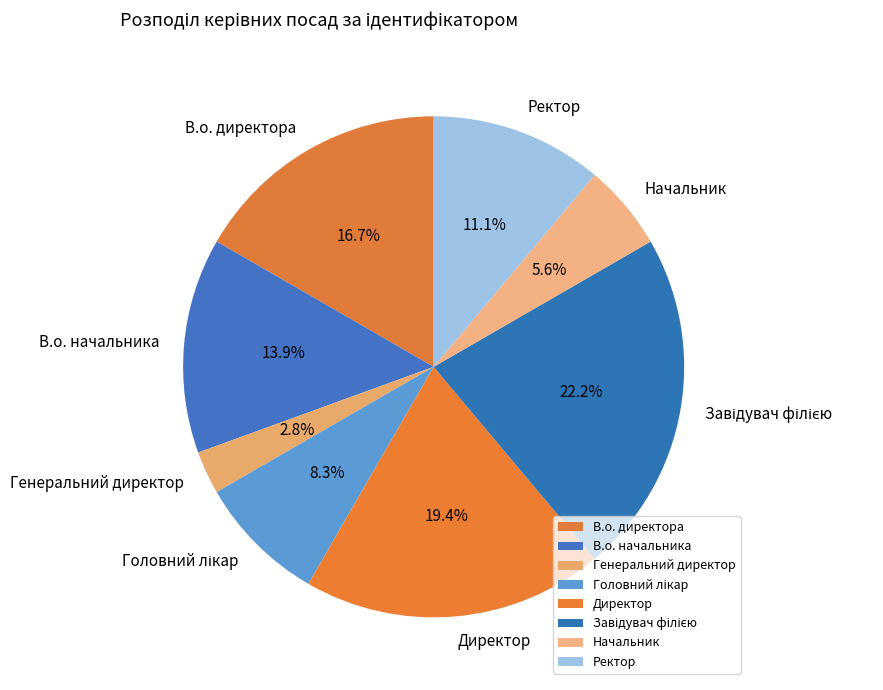

Approximately how many times larger is the value at В.о. директора compared to Директор?

0.9